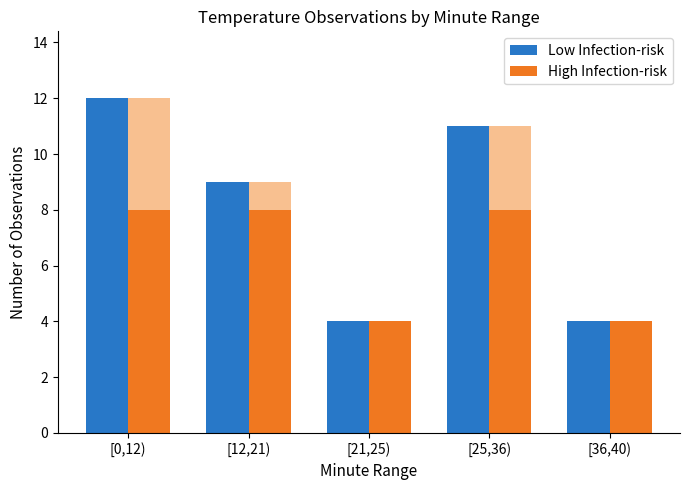

Reading left to right, what are all the values shown in this chart?

Low Infection-risk: 12	9	4	11	4
High Infection-risk: 8	8	4	8	4